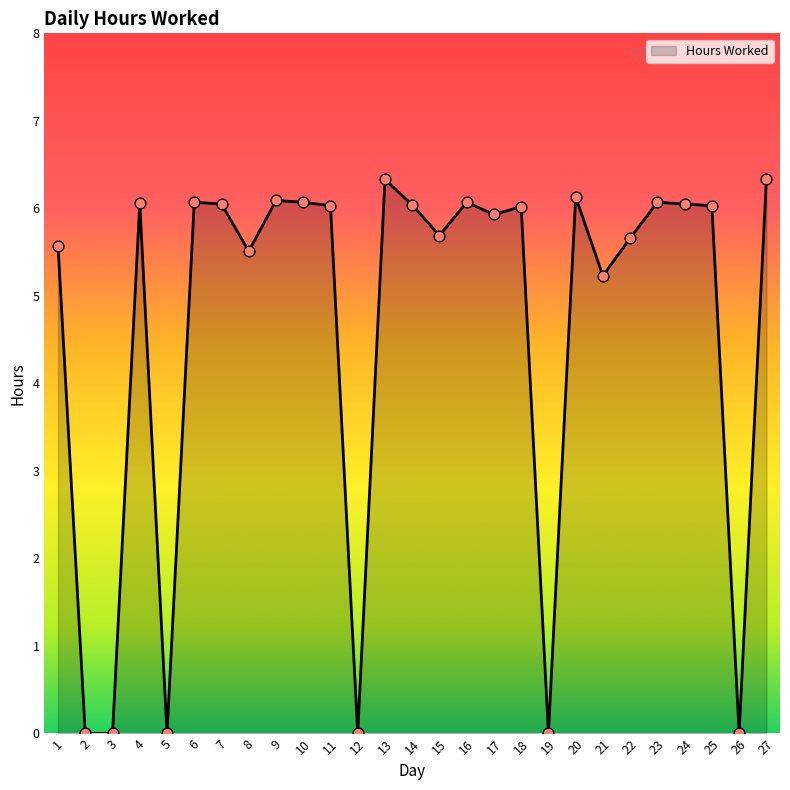

What is the ratio of the value at 14 to the value at 11?

1.0